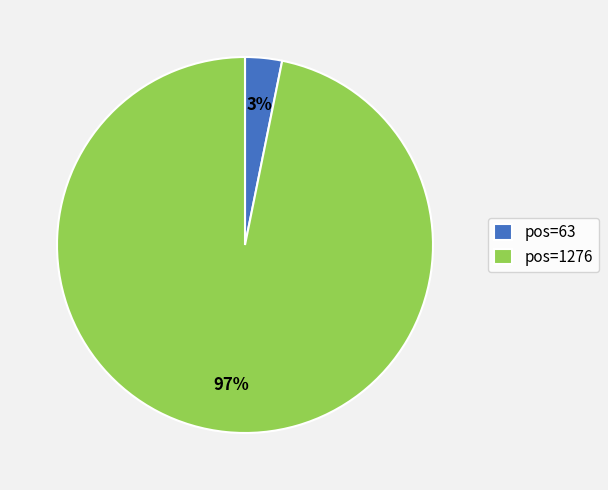

Combined, do pos=63 and pos=1276 account for over 50%?

Yes